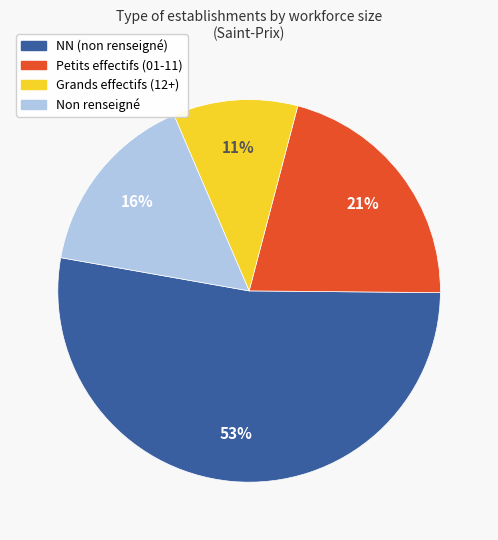

Does any single category account for the majority?

Yes